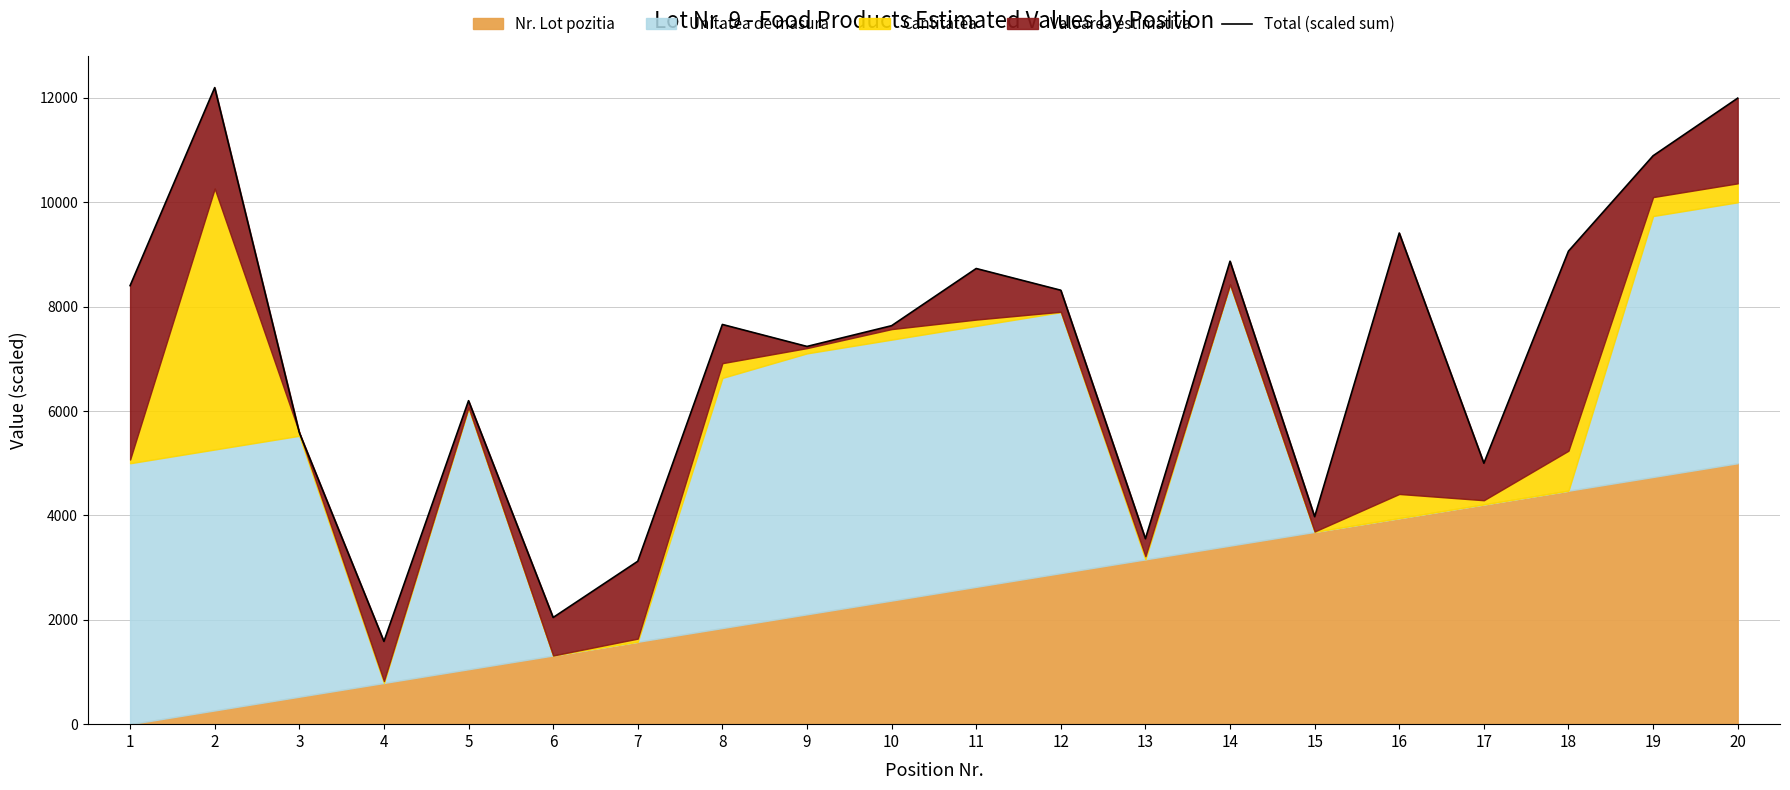

Reading right to left, what are all the values shown in this chart?

20=11995.8	19=10891.5	18=9064.4	17=5000.8	16=9411.1	15=3976.0	14=8871.2	13=3554.1	12=8314.7	11=8731.2	10=7635.2	9=7237.8	8=7659.1	7=3121.6	6=2044.2	5=6198.4	4=1586.5	3=5586.8	2=12197.5	1=8403.0